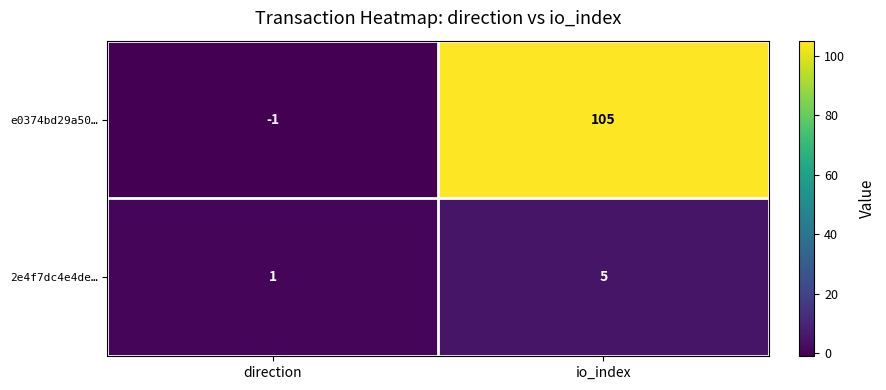

Which series has the largest range (max minus min)?

e0374bd29a50…